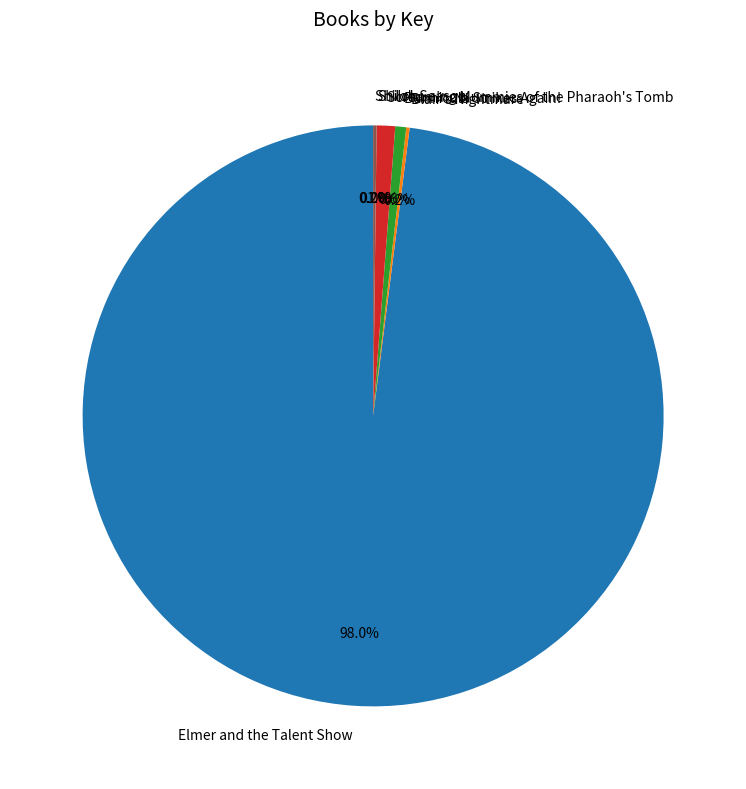

Which has a higher value, Elmer and the Talent Show or Screaming Mummies of the Pharaoh's Tomb?

Elmer and the Talent Show